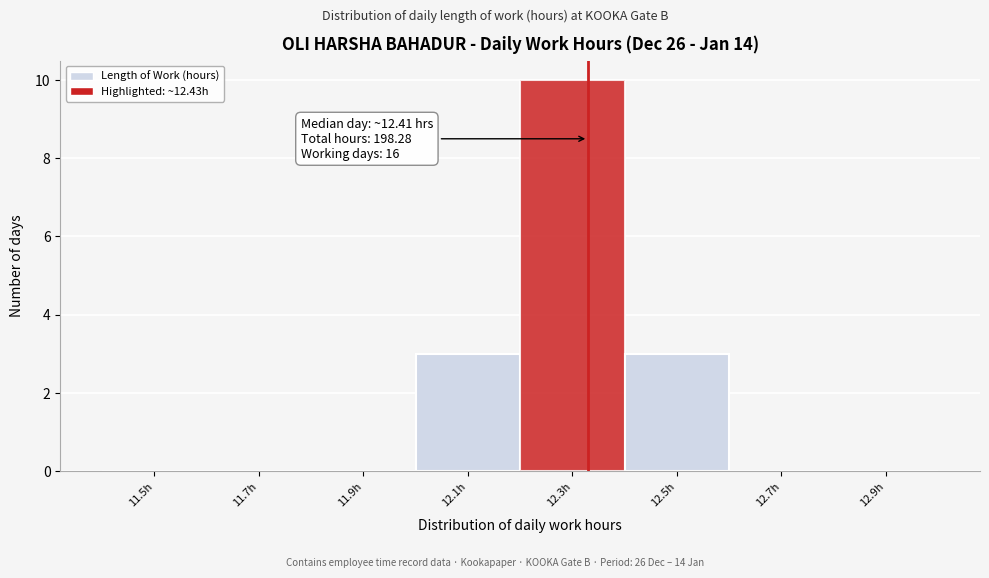

Reading left to right, extract all data points from this chart.

11.5h=0	11.7h=0	11.9h=0	12.1h=3	12.3h=10	12.5h=3	12.7h=0	12.9h=0